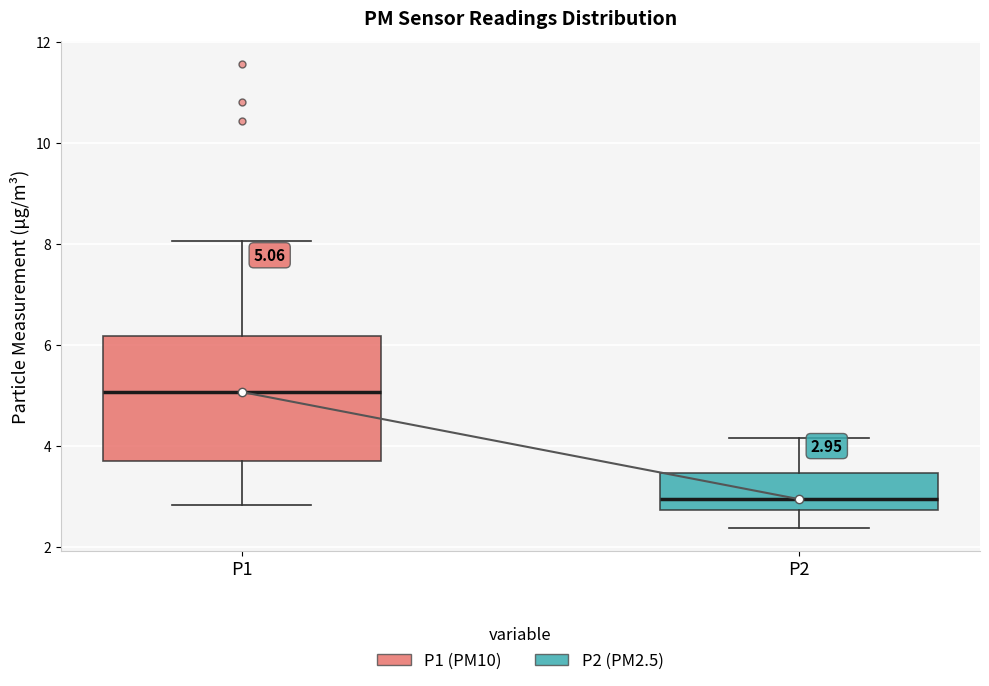

Which box is the tallest, from its lower edge to its upper edge?

P1